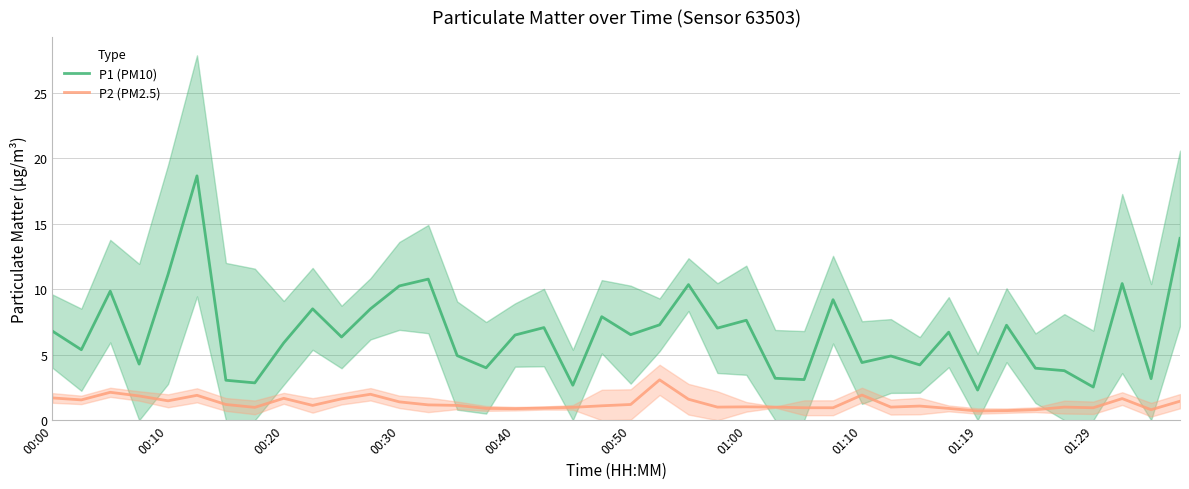

True or false: P1 (PM10) and P2 (PM2.5) cross at least once.

False